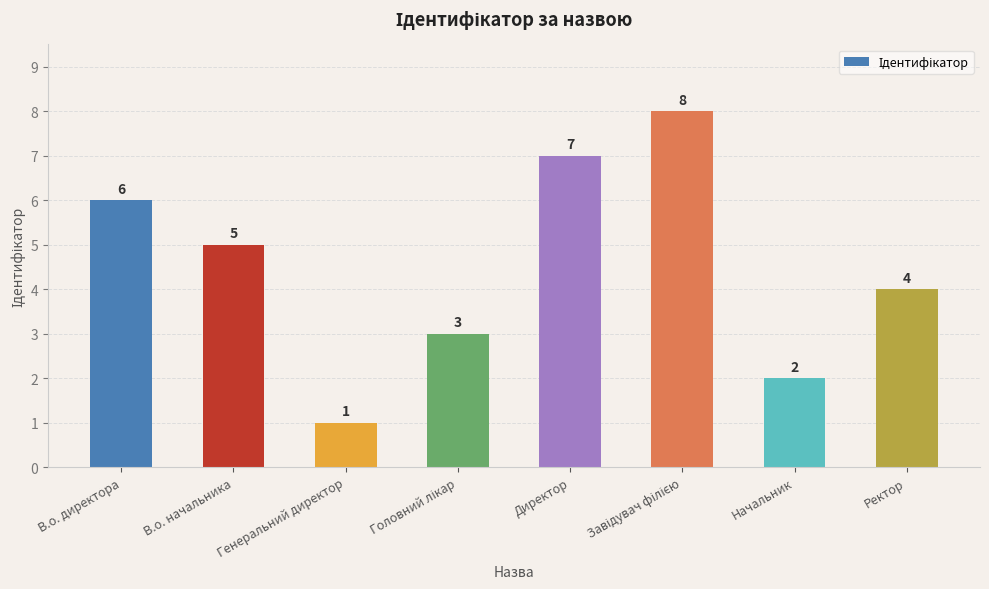

Between Директор and Начальник, which is larger?

Директор